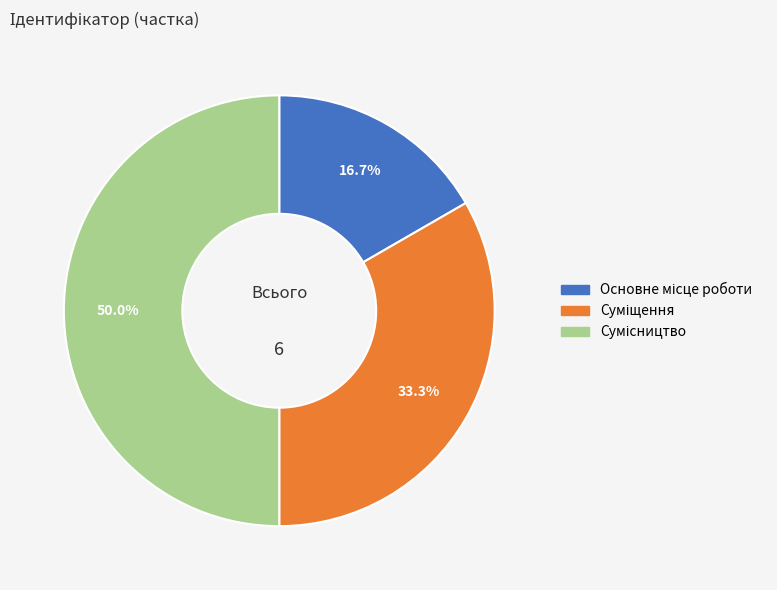

What portion of the pie excludes Сумісництво?

50.0%